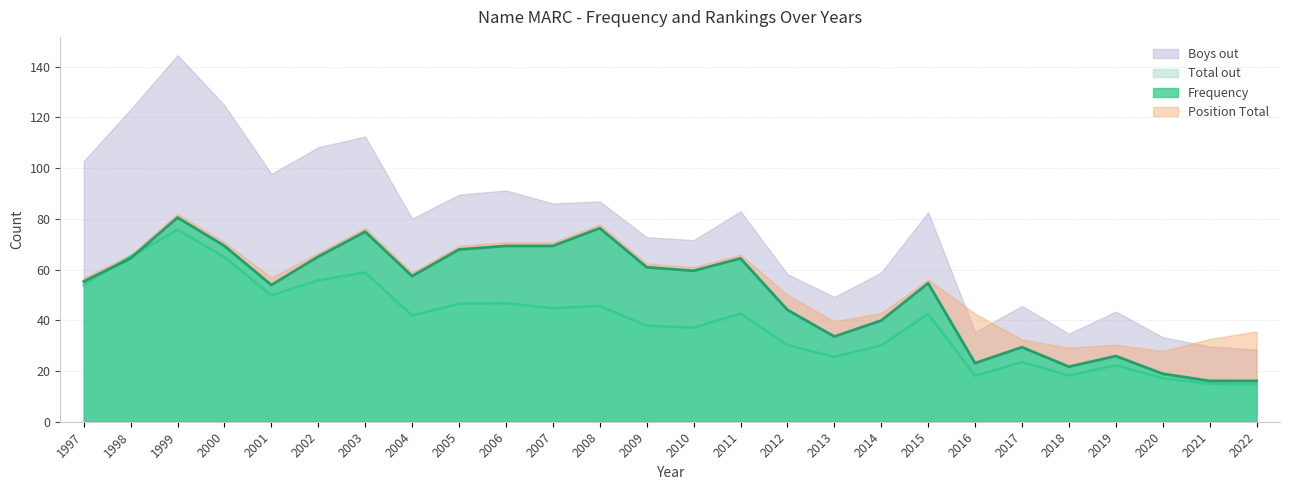

What is the average value of the Total out series?

39.4